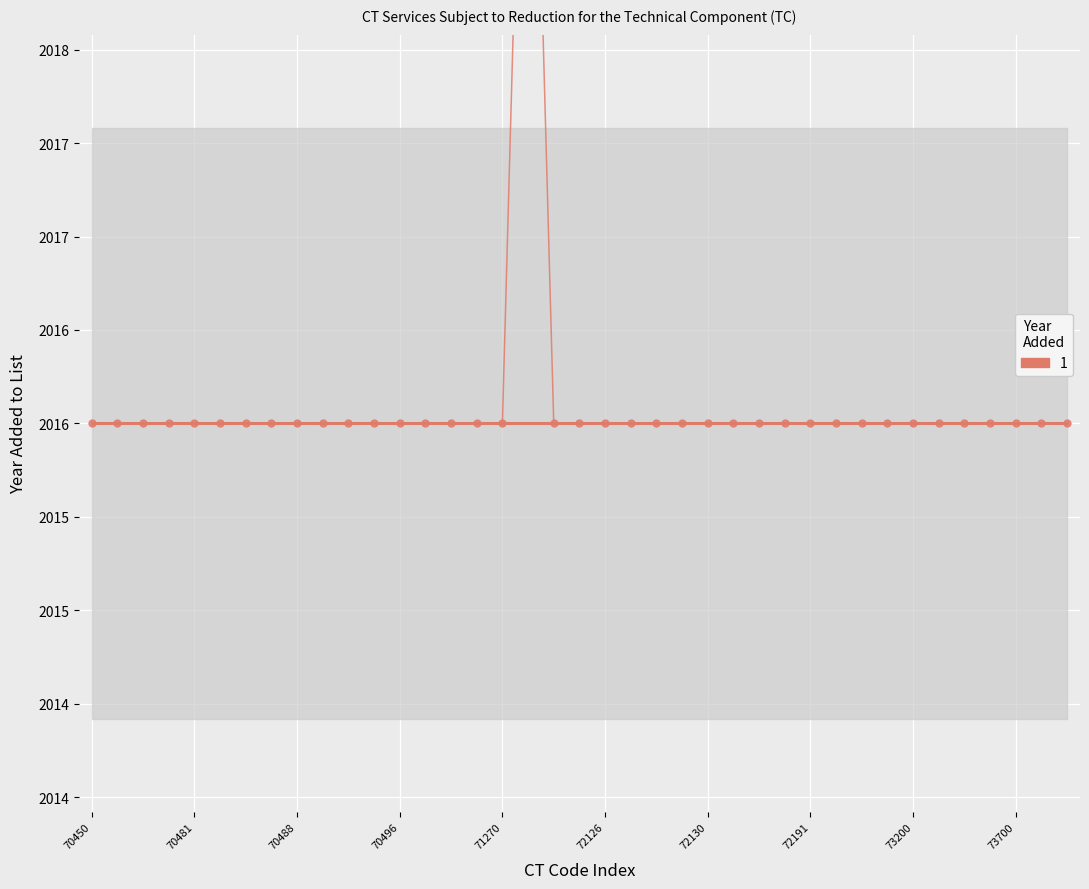

Approximately how many times larger is the value at 17 compared to 70481?

1.0